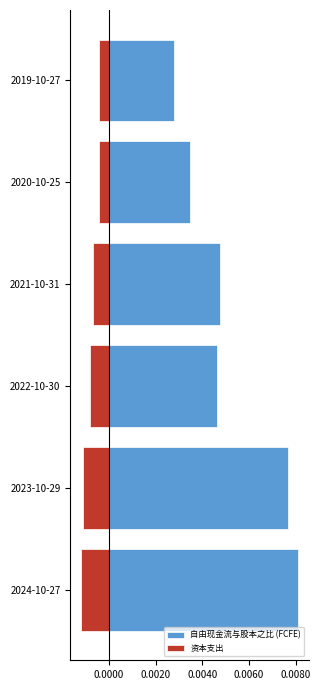

Is it true that 资本支出 equals -363 at 2024-10-27?

False